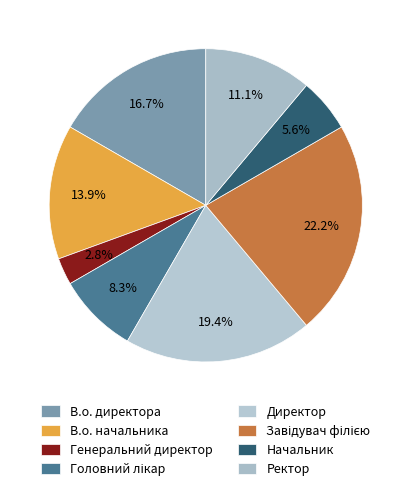

The Генеральний директор slice represents 3% of the pie. True or false?

True